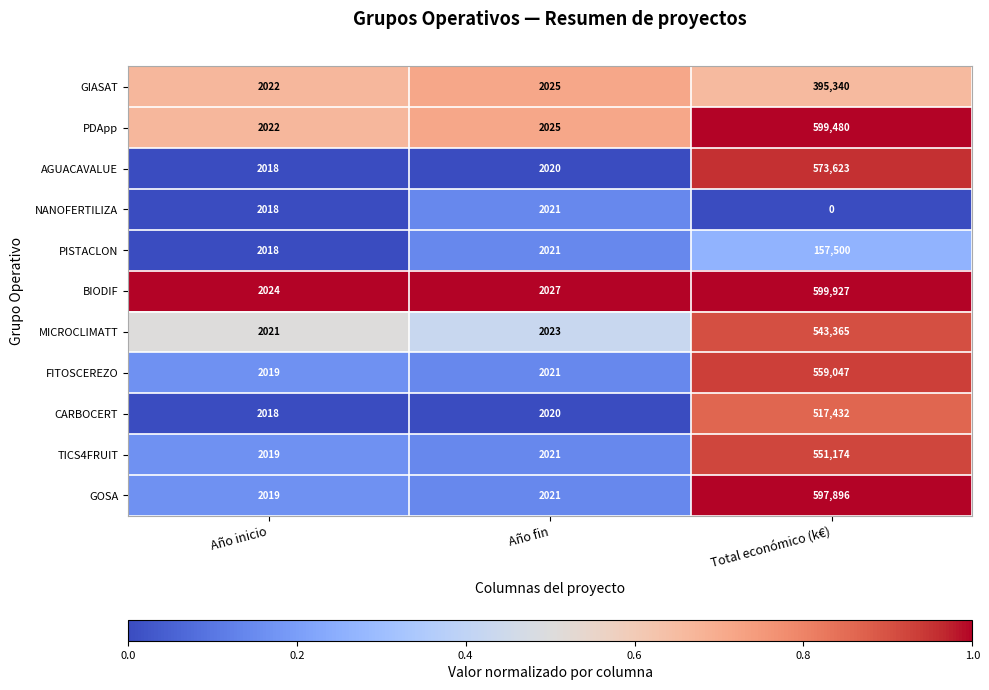

What is the maximum value shown in the chart?

599927